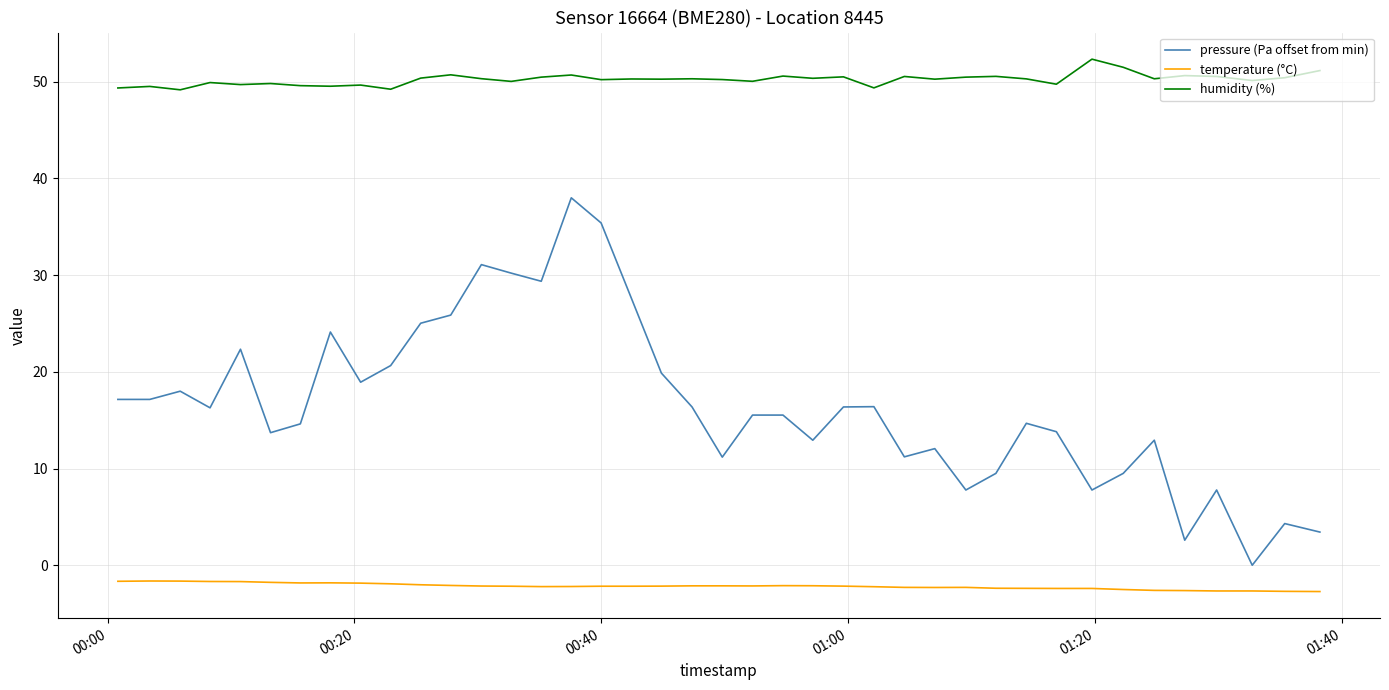

What is the average value of the humidity (%) series?

50.2